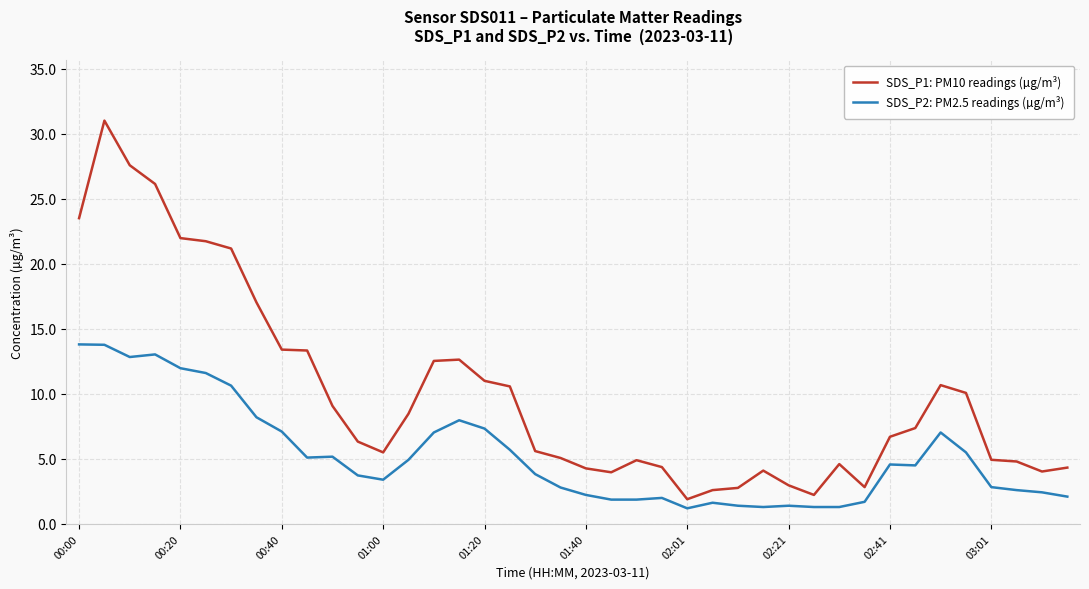

Which series has the largest range (max minus min)?

SDS_P1: PM10 readings (µg/m³)